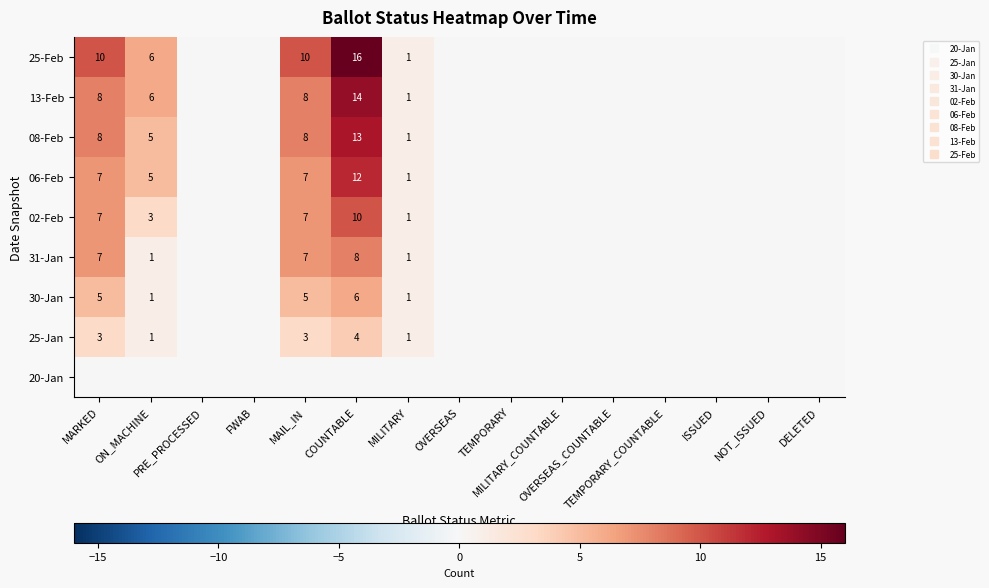

Is it true that 31-Jan equals 1 at ON_MACHINE?

True